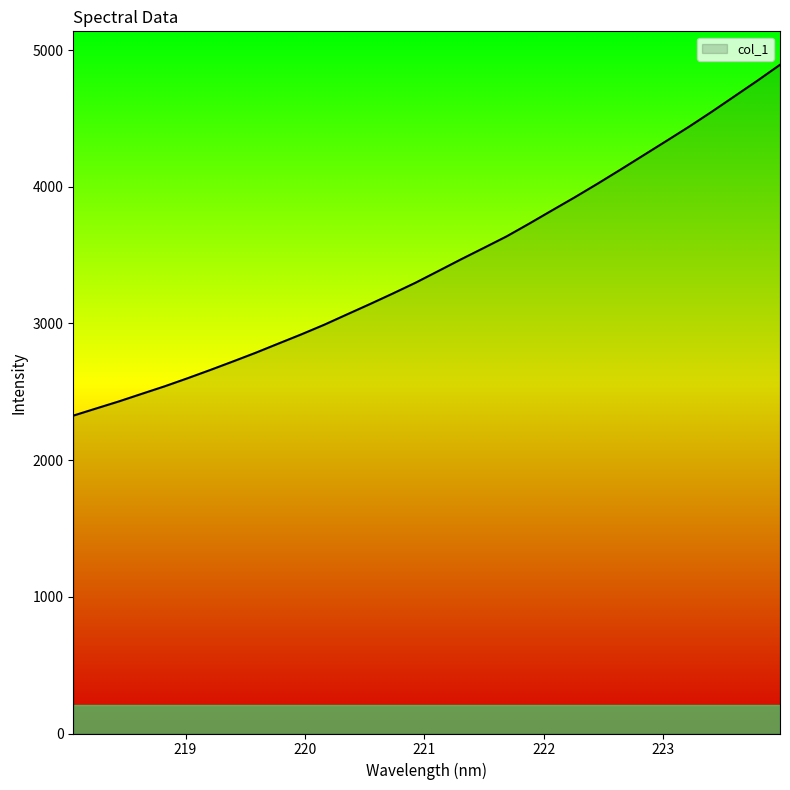

How many lines are shown in the chart?

1